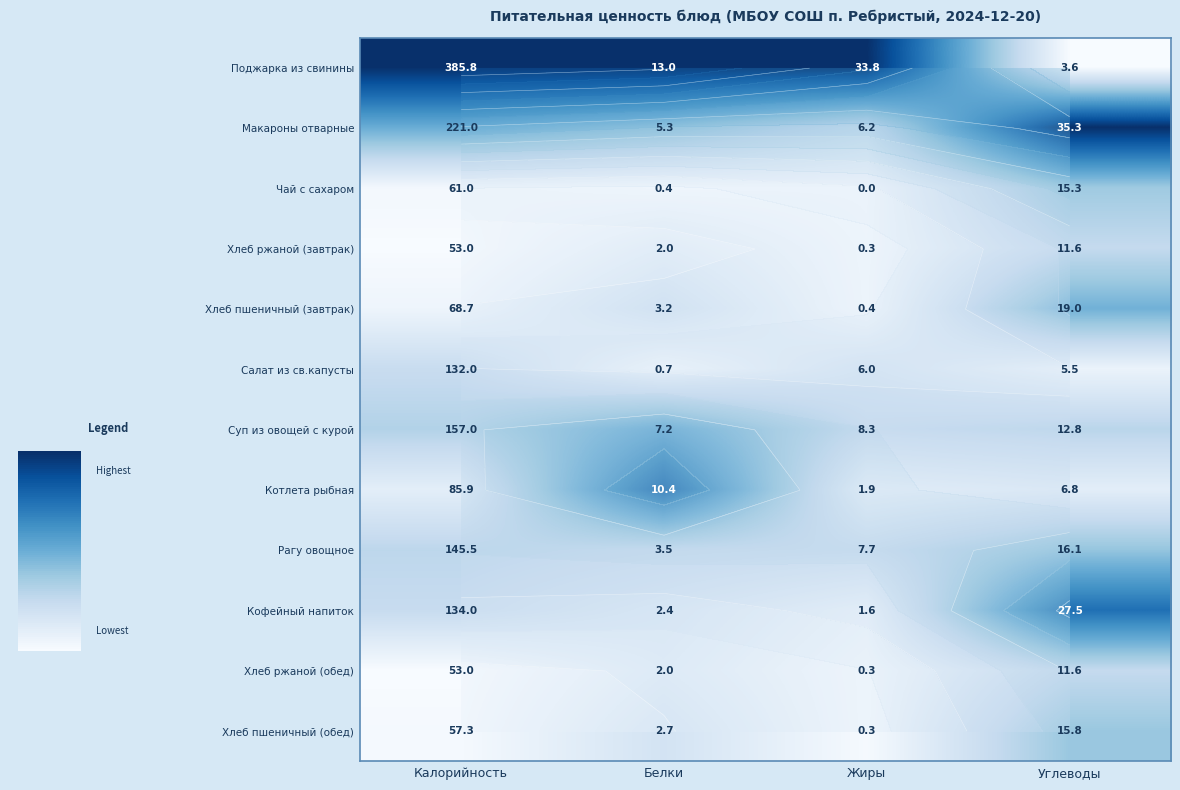

Is the value of Кофейный напиток at Жиры greater than the value of Рагу овощное at Жиры?

No